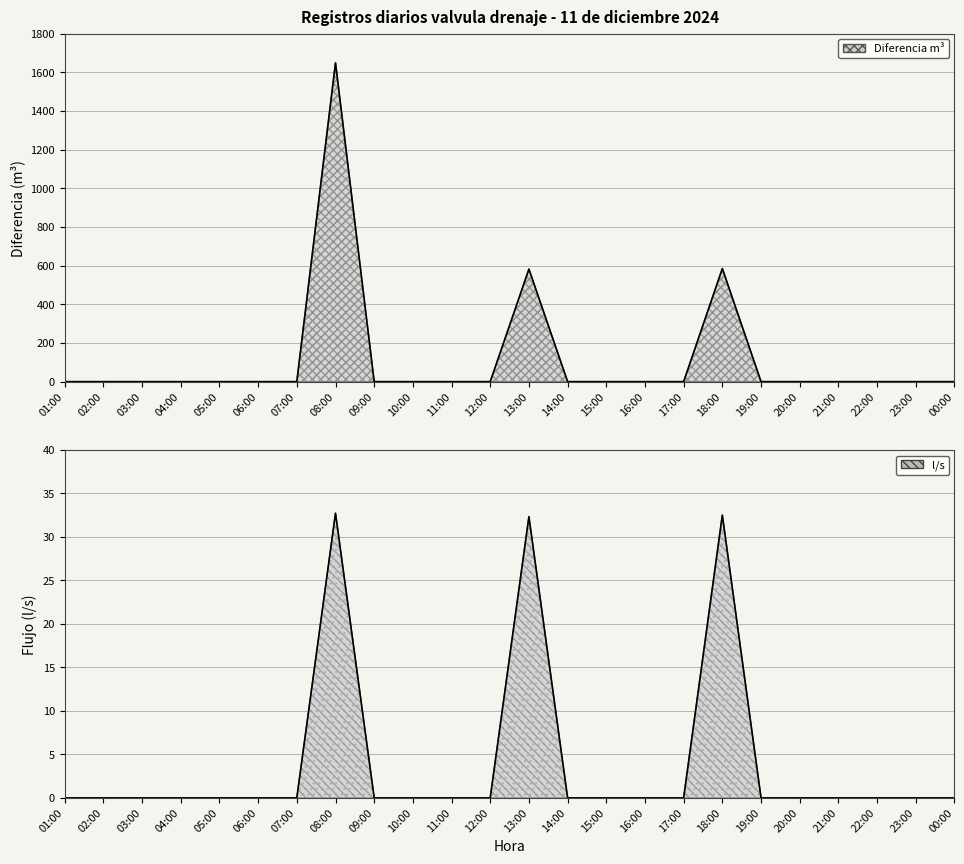

True or false: Diferencia m3 has more than 2 interior local peaks.

True